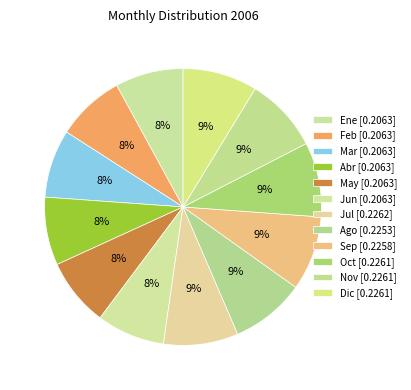

Is it true that May is 8% of the pie?

True